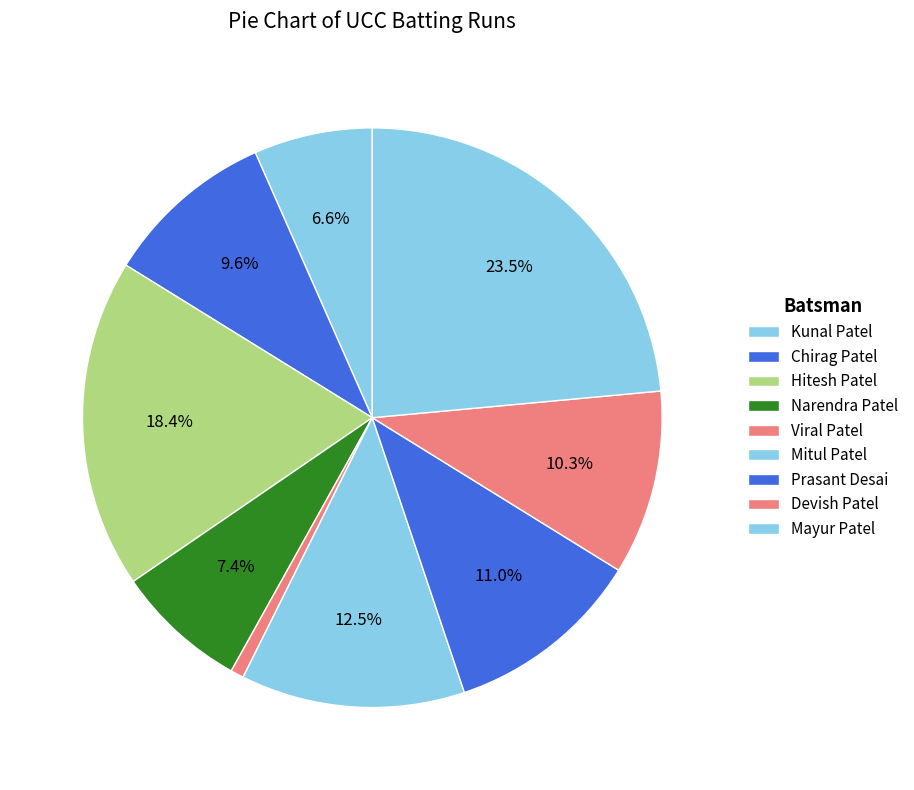

Combined, what portion of the pie is Prasant Desai and Mayur Patel?

34.6%